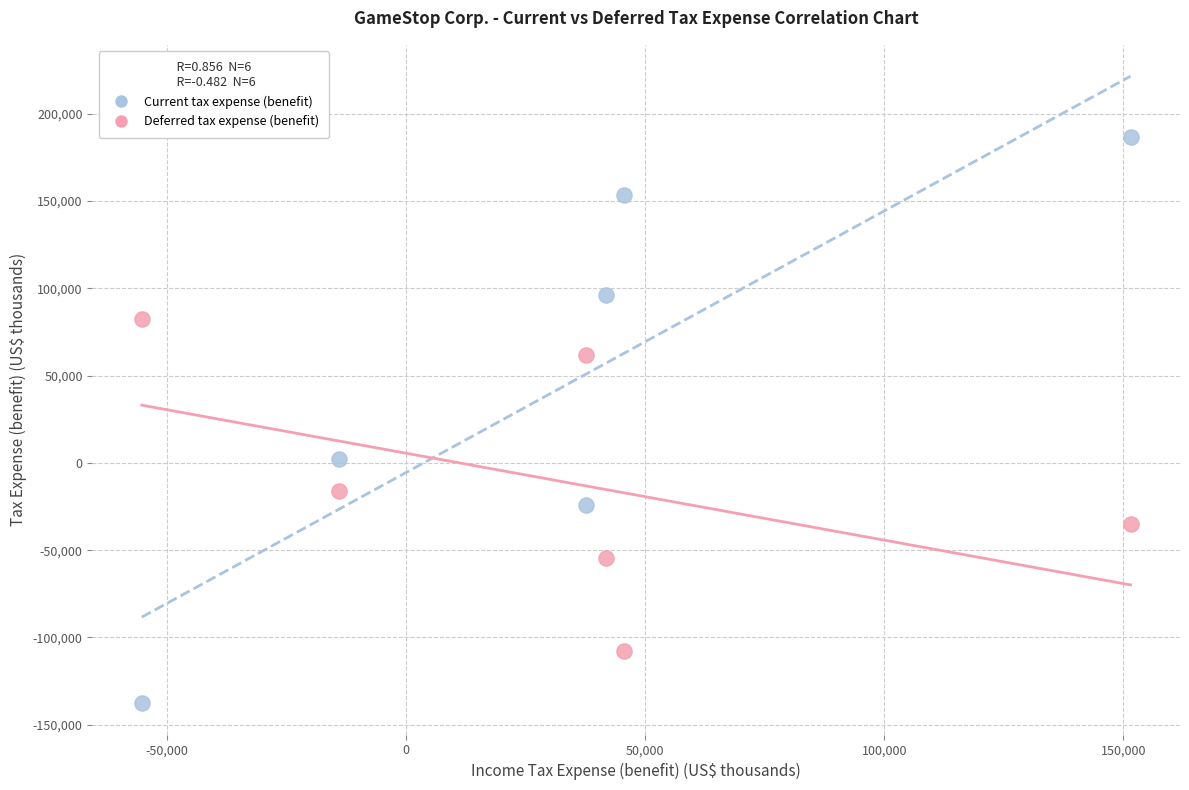

Across all data points, what is the average X value?

34500